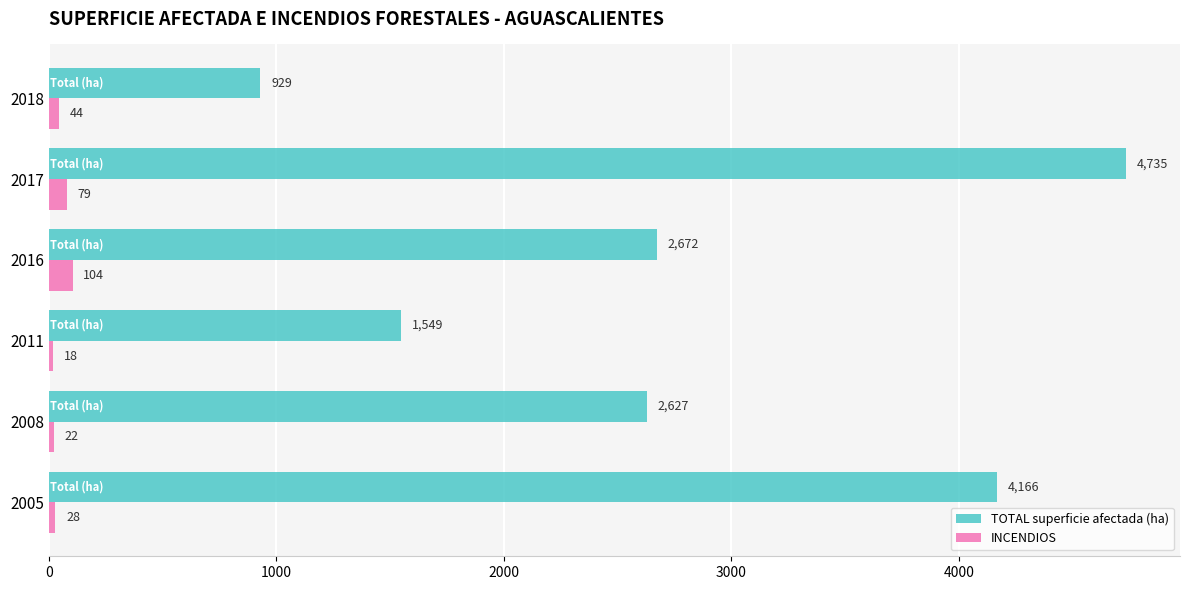

What is the difference between the second highest and minimum values in the TOTAL superficie afectada (ha) series?

3236.8